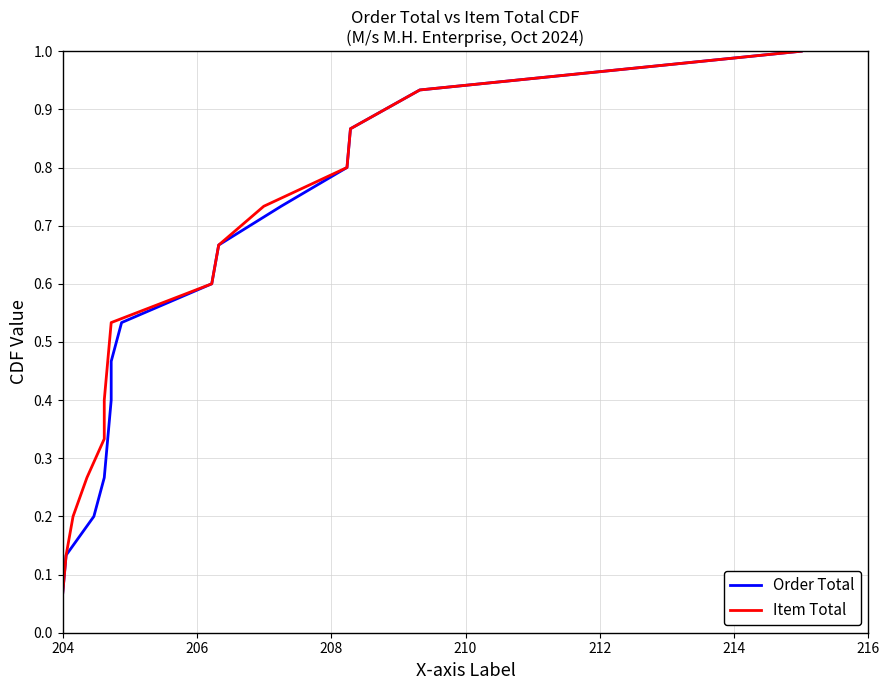

True or false: Item Total has a value of 0.3 at 216.

False